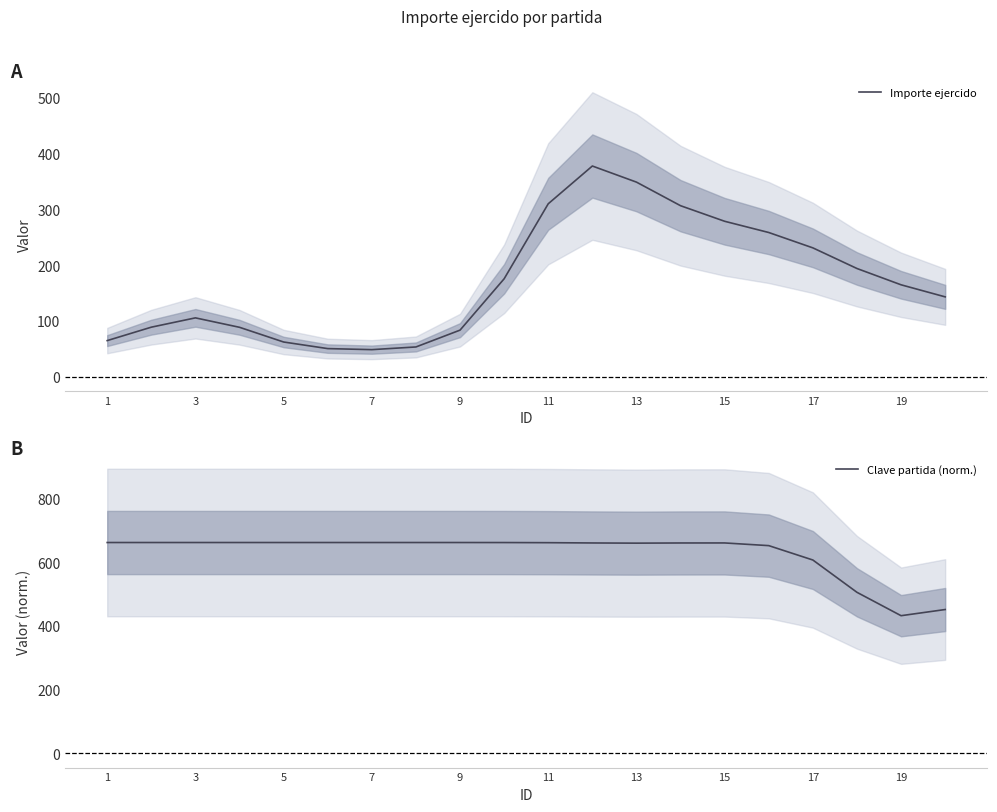

Reading right to left, list all the values displayed in this chart.

Importe ejercido: 143.1	164.7	193.8	230.7	258.2	278.3	306.2	348.4	377.2	309.6	175.4	83.6	53.5	48.7	50.5	62.3	88.6	105.5	88.9	64.9
Clave partida (norm.): 451.1	431.7	505.0	606.3	651.5	659.9	659.8	659.2	659.8	660.7	661.1	661.2	661.2	661.2	661.2	661.2	661.2	661.2	661.2	661.2